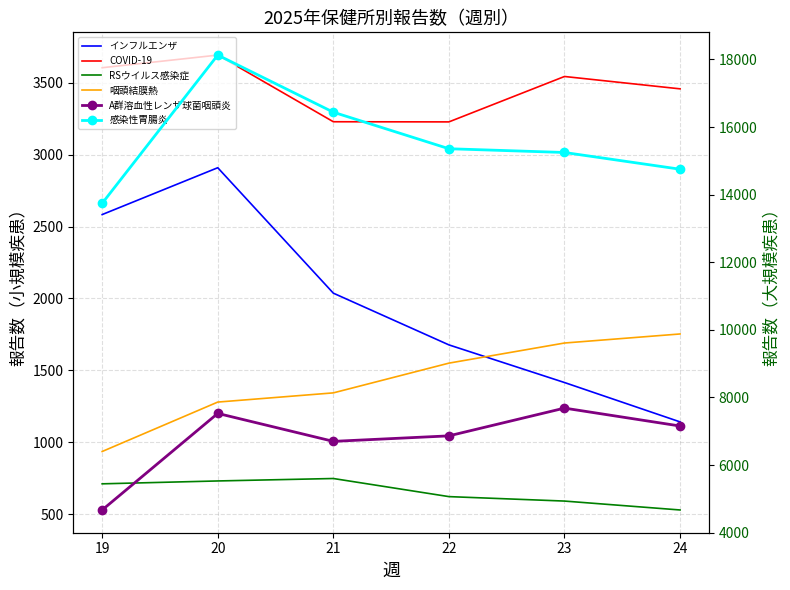

How many data points in COVID-19 are less than 3545?

3